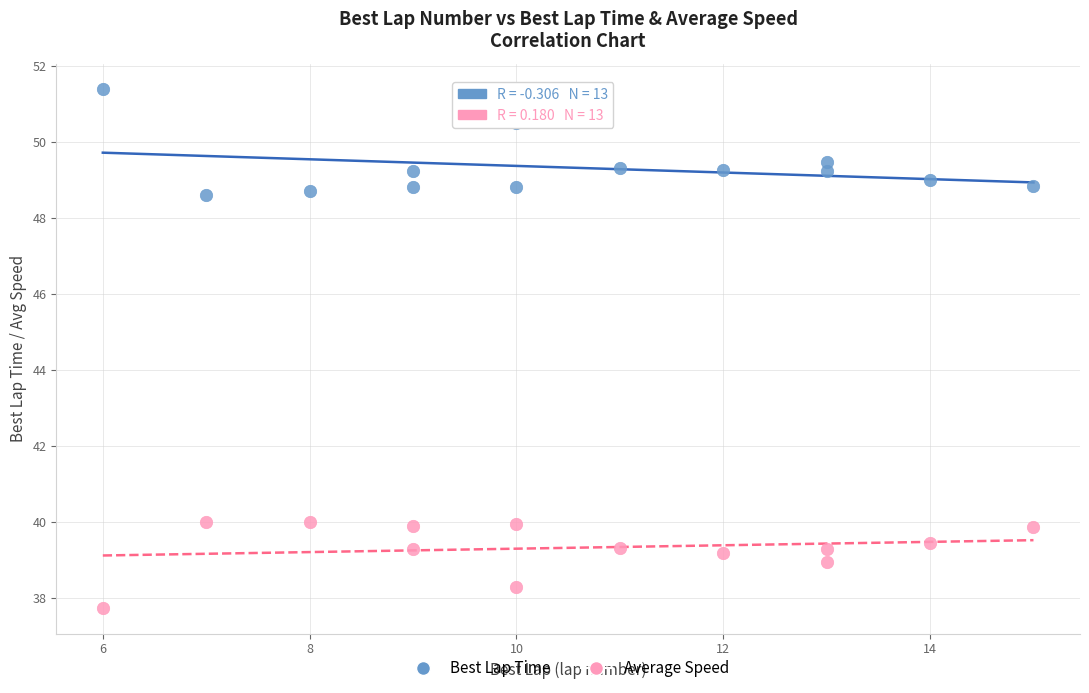

What is the X range (max minus min) for the scatter plot?

9.0